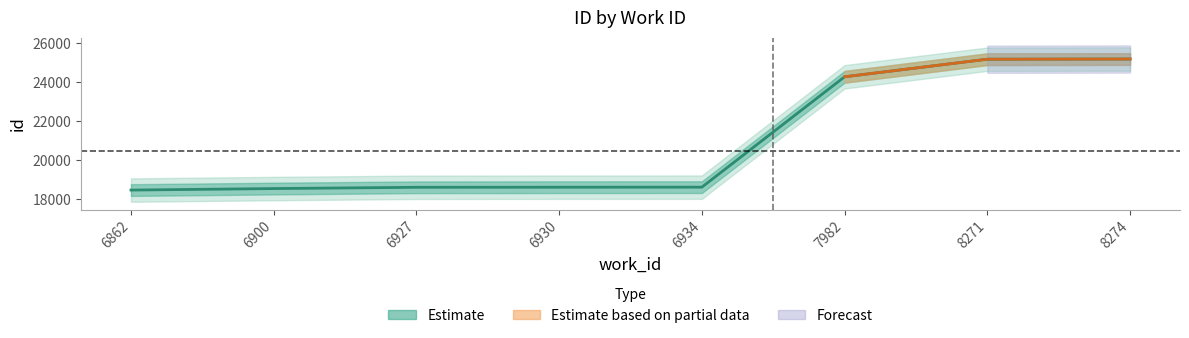

Reading left to right, extract all data points from this chart.

18469.5	18546.5	18612.0	18616.0	18619.0	24272.0	25172.0	25181.0